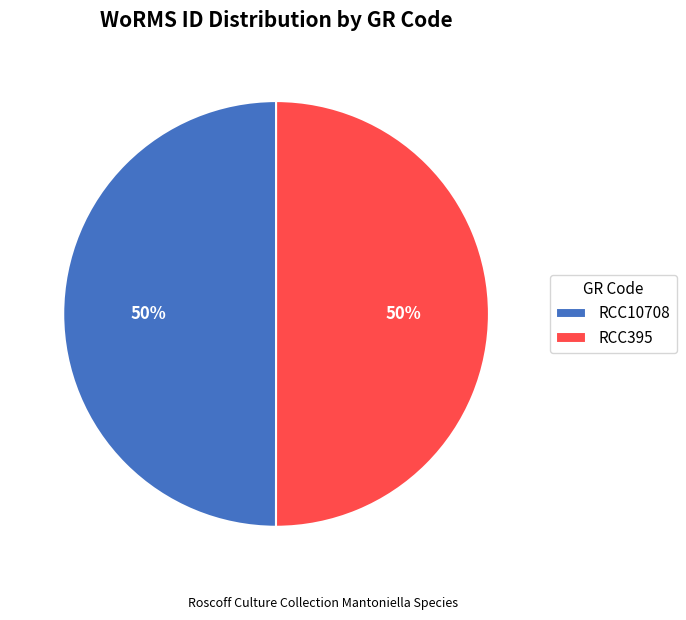

Approximately how many times larger is the value at RCC395 compared to RCC10708?

1.0